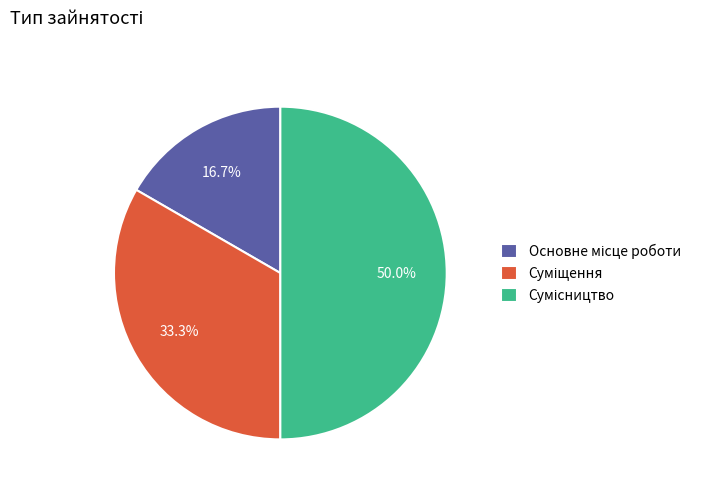

Rank the categories by value from lowest to highest.

Основне місце роботи, Суміщення, Сумісництво